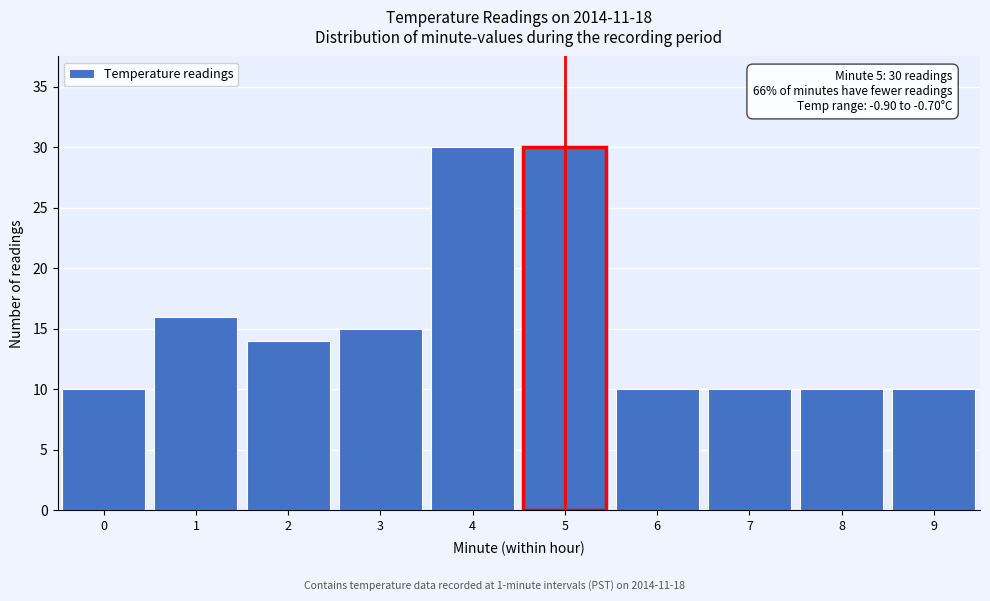

Reading left to right, list all the values displayed in this chart.

10	16	14	15	30	30	10	10	10	10